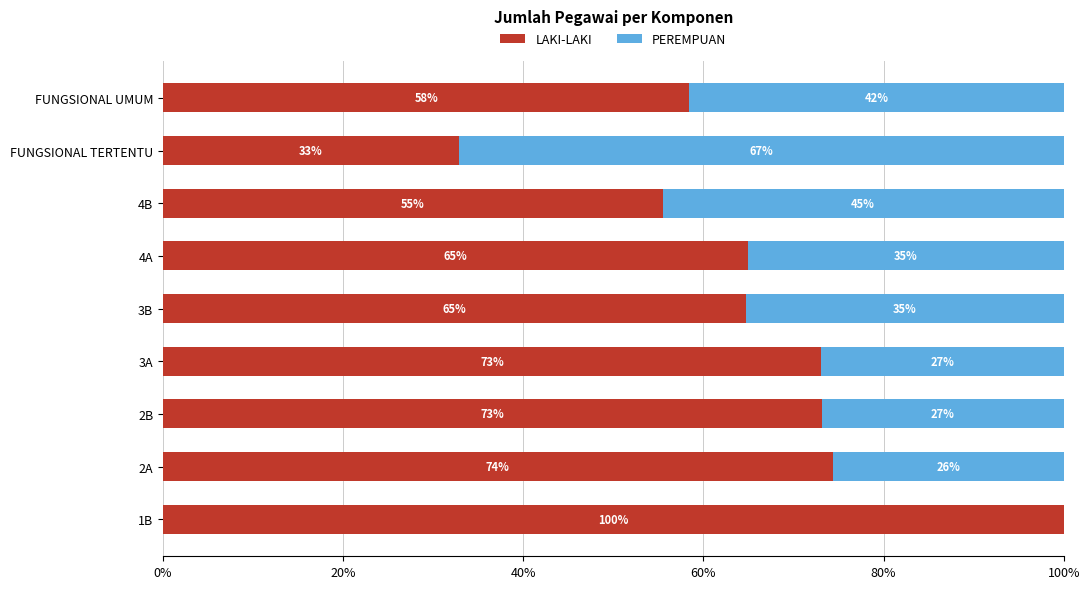

Which series has the largest total across all categories?

LAKI-LAKI